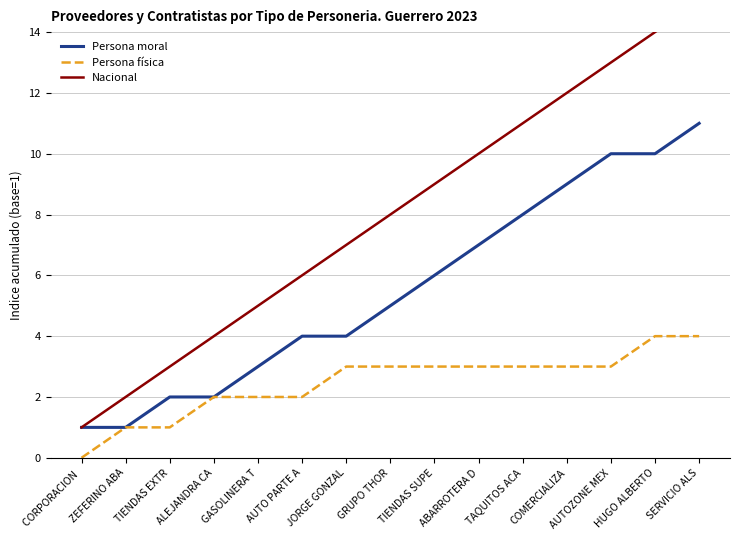

Is this an area chart (filled region under the line)?

No